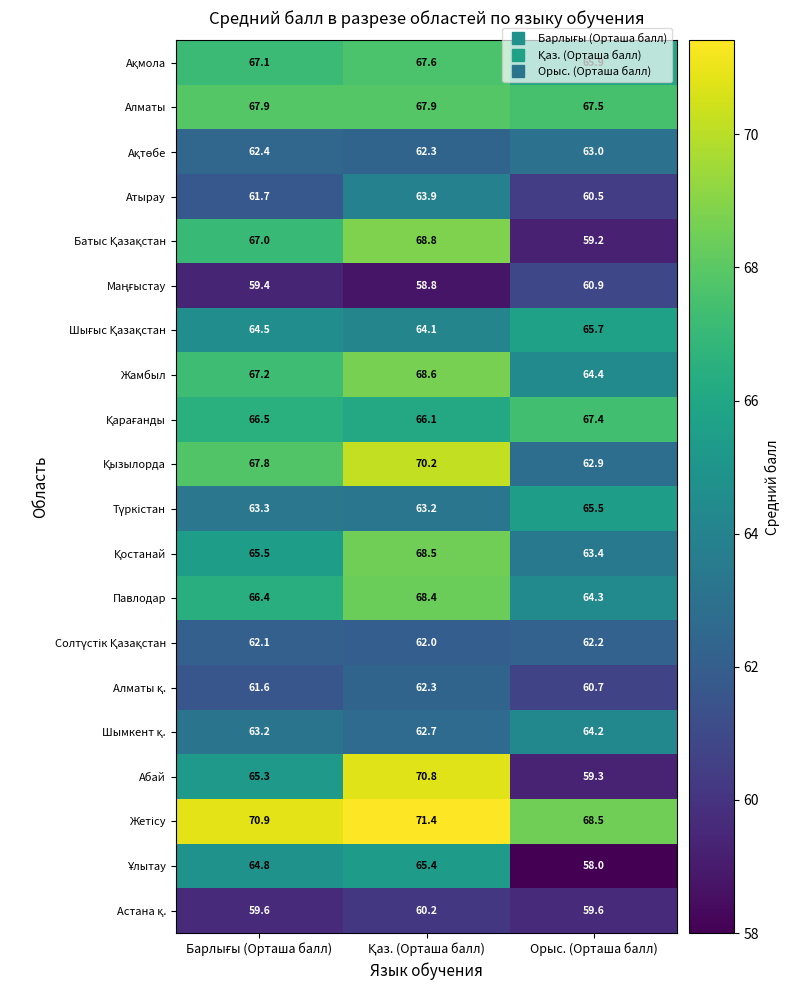

What is the sum of all Атырау values?

186.1